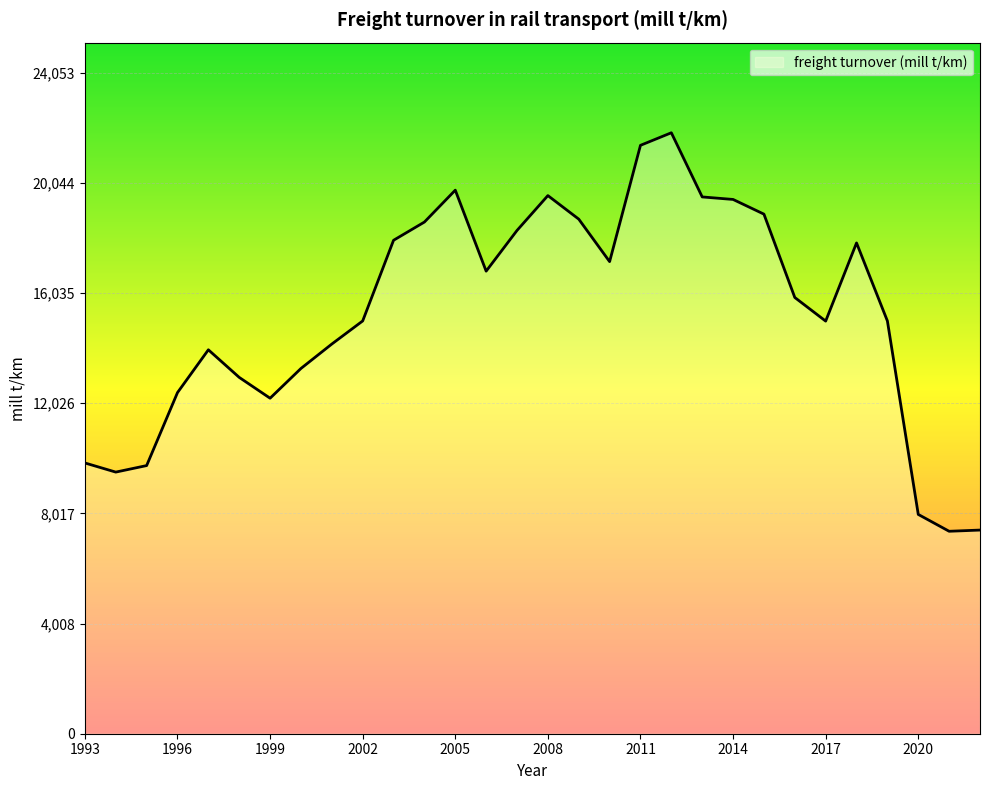

What is the difference between the maximum and minimum values?

14500.6